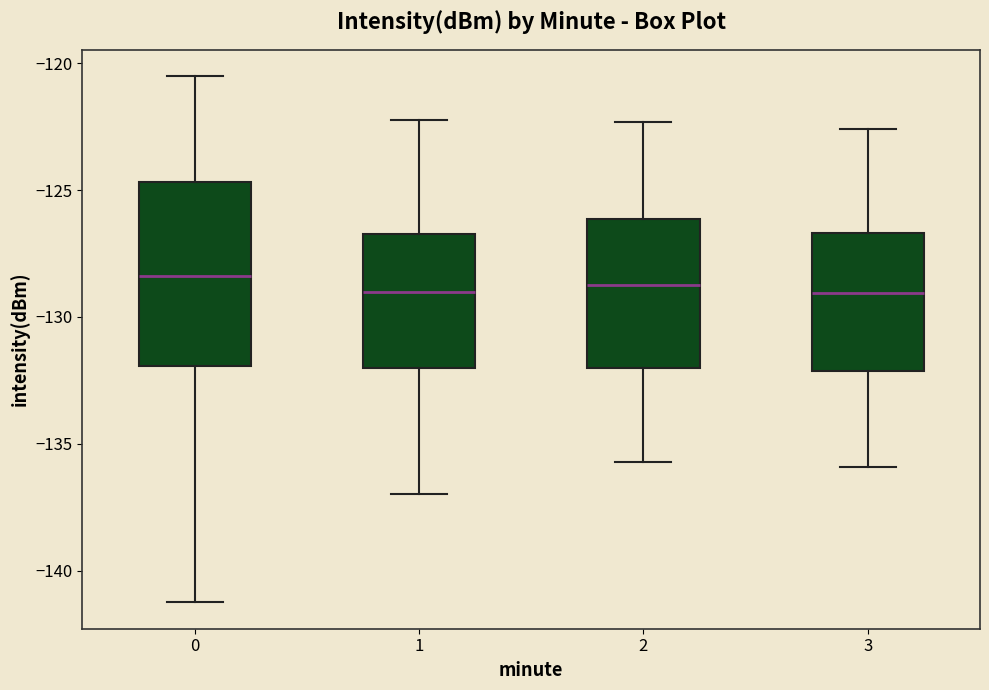

Where does the median line of the box at x = 0 sit on the y-axis? The values are not printed on the chart, so give them approximately, as read against the axis.

-128.5